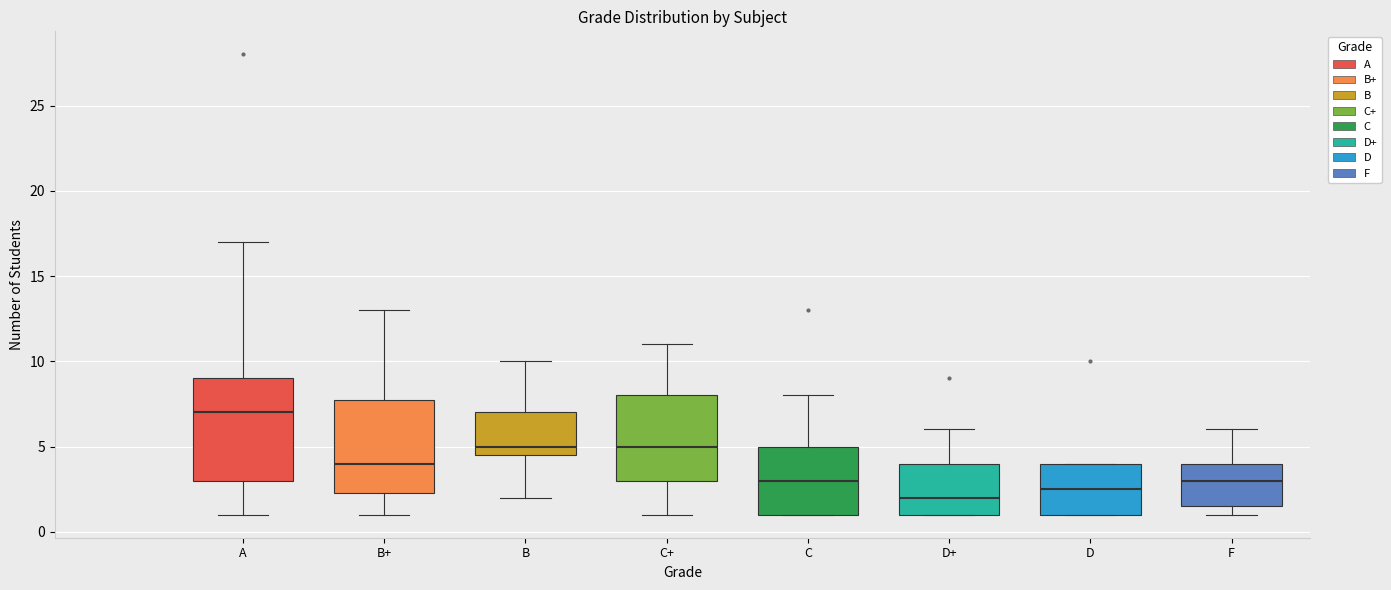

Which box is the tallest, from its lower edge to its upper edge?

A